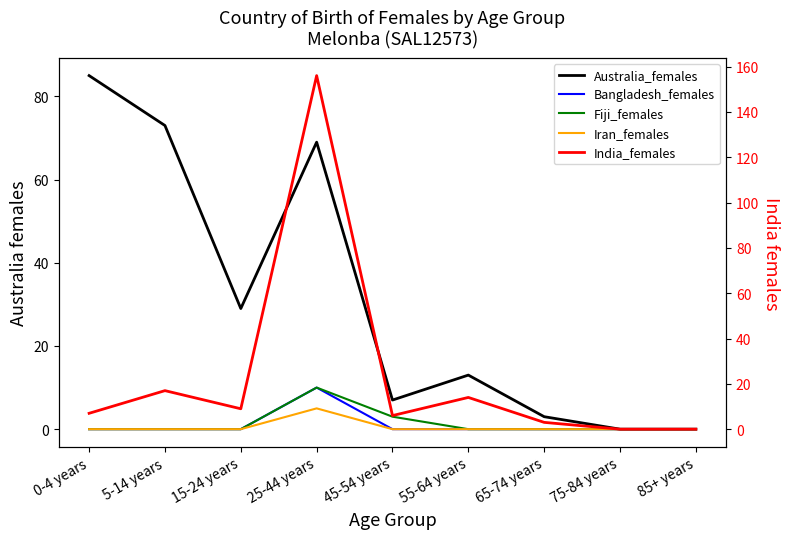

What are all the series names shown in the legend?

Australia_females, Bangladesh_females, Fiji_females, Iran_females, India_females